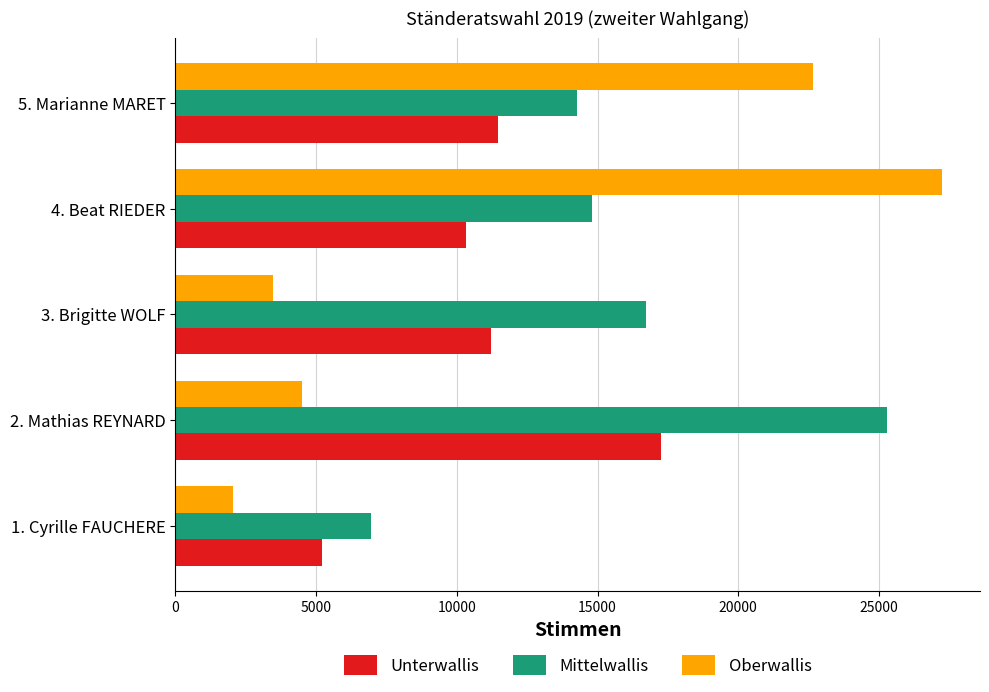

Which category has the highest value in the Mittelwallis series?

2. Mathias REYNARD